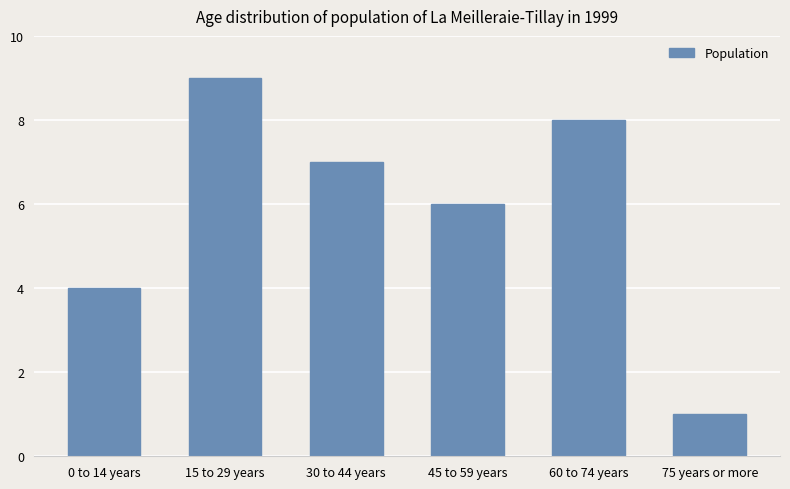

Rank the categories by value from lowest to highest.

75 years or more, 0 to 14 years, 45 to 59 years, 30 to 44 years, 60 to 74 years, 15 to 29 years